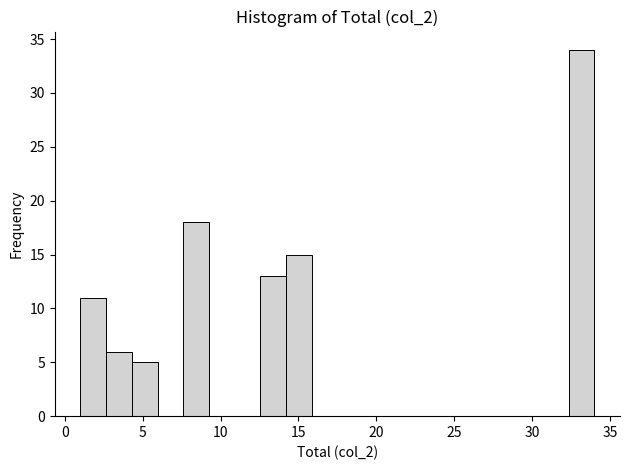

Around what value on the x-axis is the tallest bar? Give the approximate position of its centre, as read against the axis.

33.0